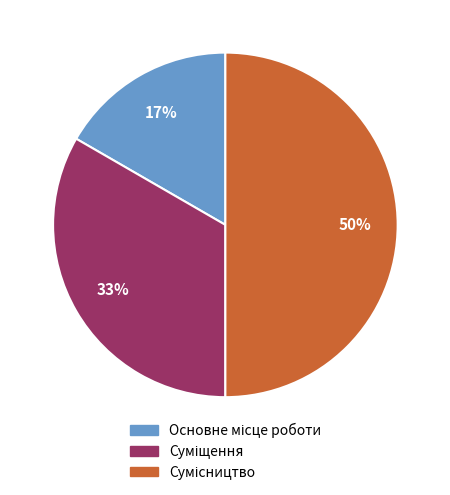

To the nearest percent, what is the difference between the largest and smallest slice percentages?

33%